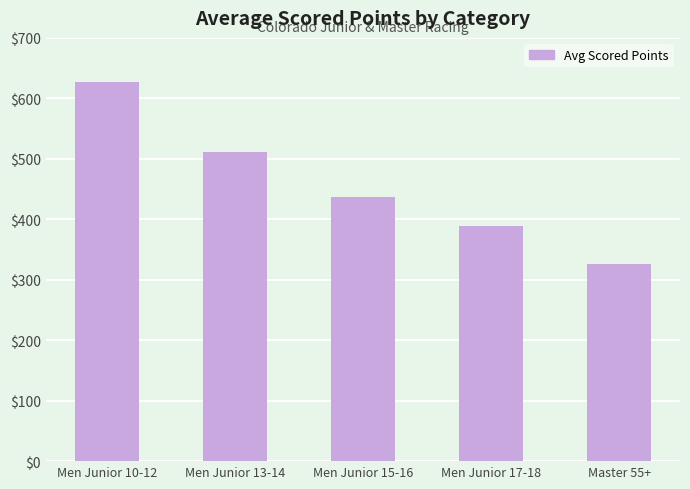

What is the smallest value displayed?

325.5